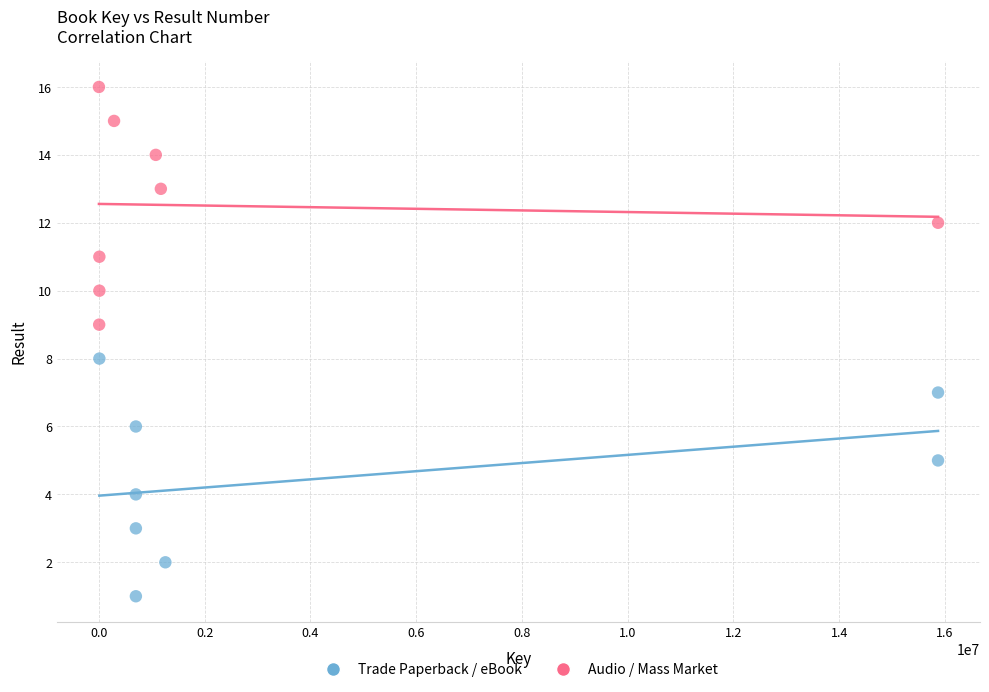

Which series reaches the minimum Y coordinate?

Trade Paperback / eBook